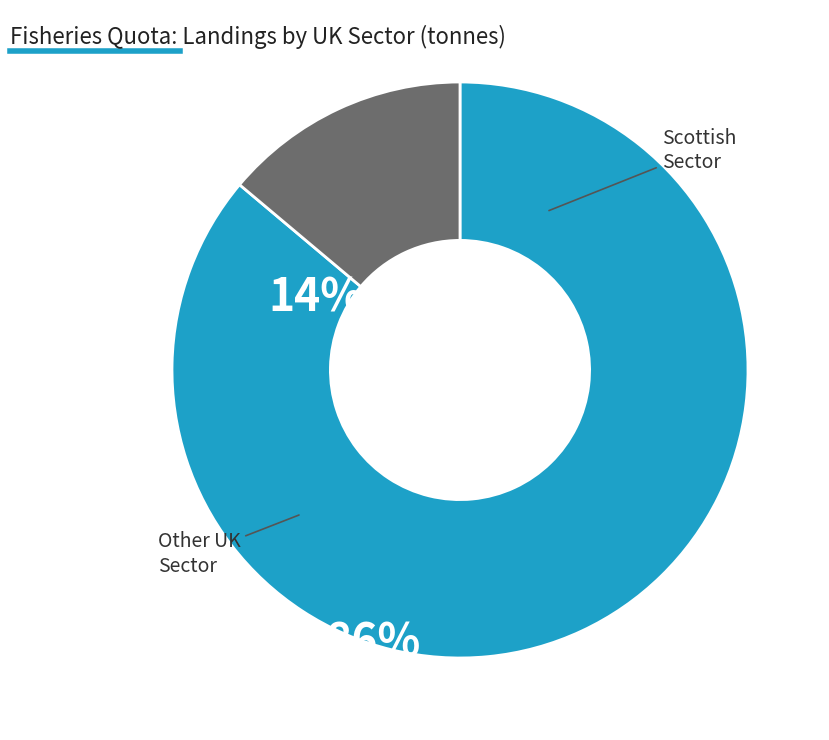

Does any single category account for the majority?

Yes